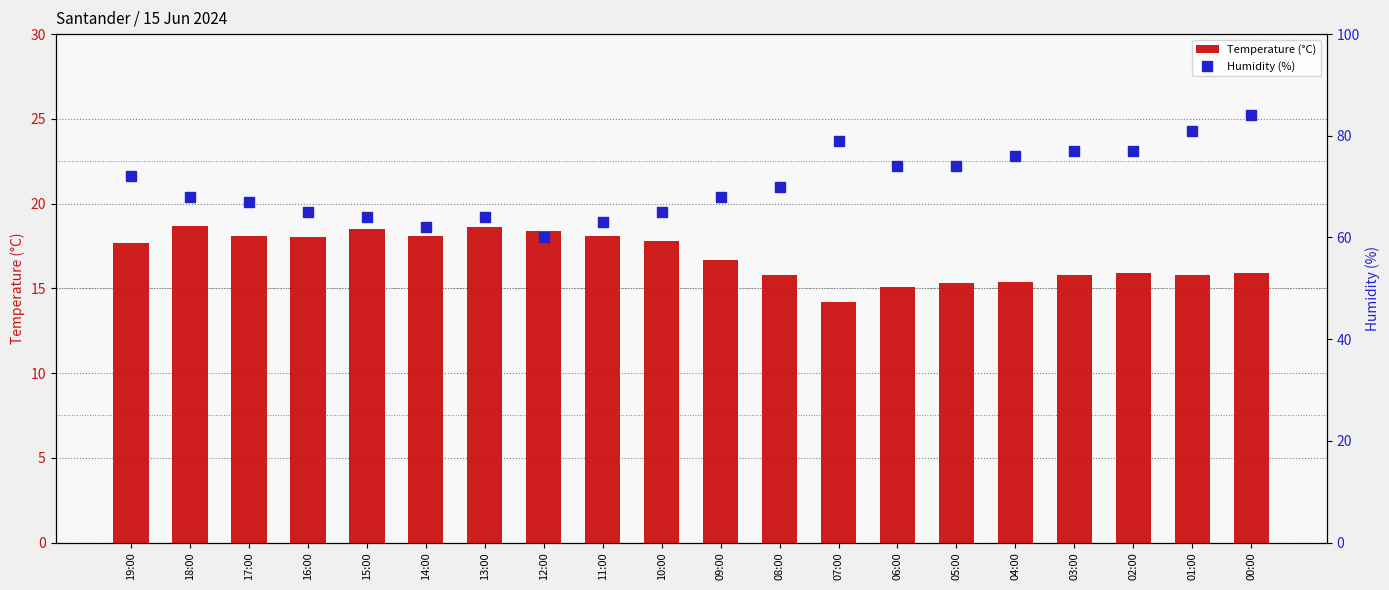

At which category does the chart reach its minimum across all series?

07:00